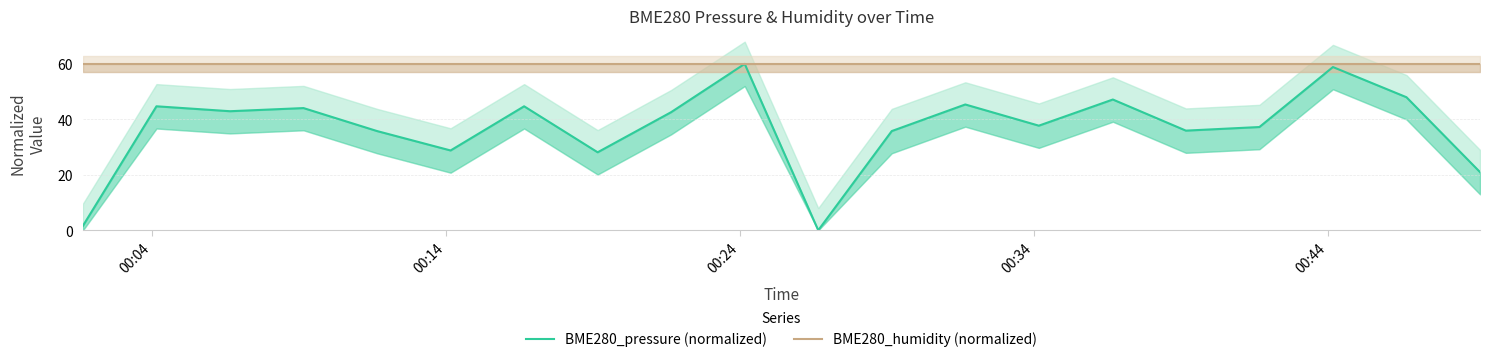

What is the value of the BME280_humidity (normalized) point at the 15th from the left?

60.0